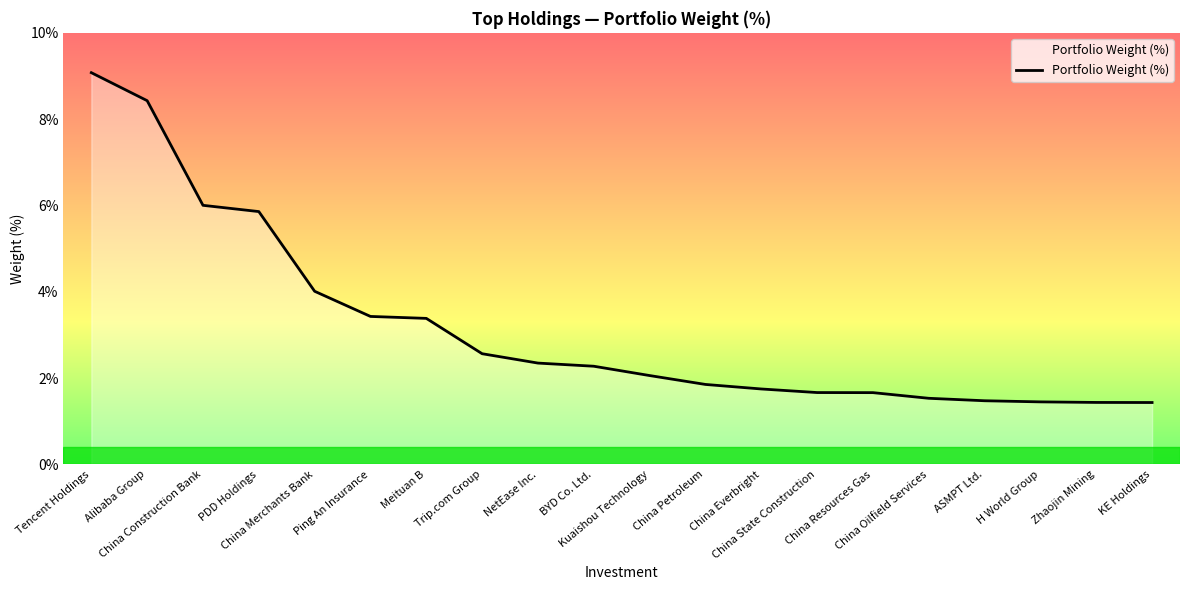

What is the average value?

3.2